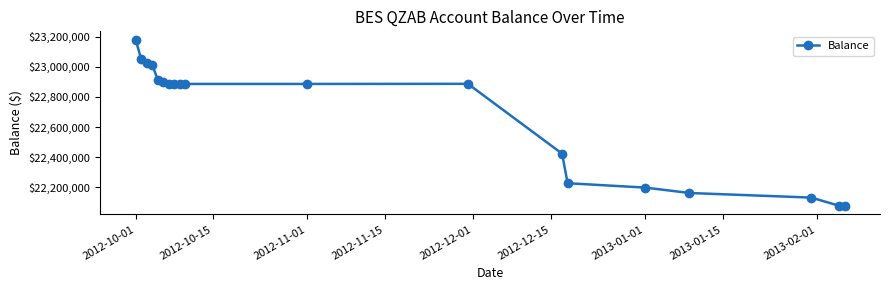

How many data points does each series have?

19